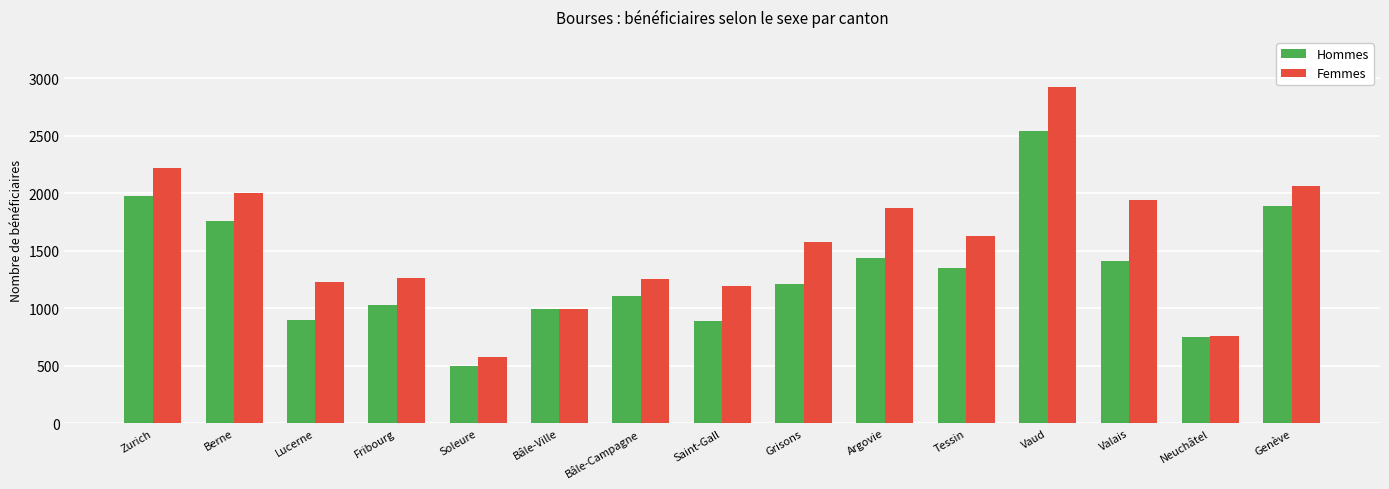

Which series has the largest total across all categories?

Femmes